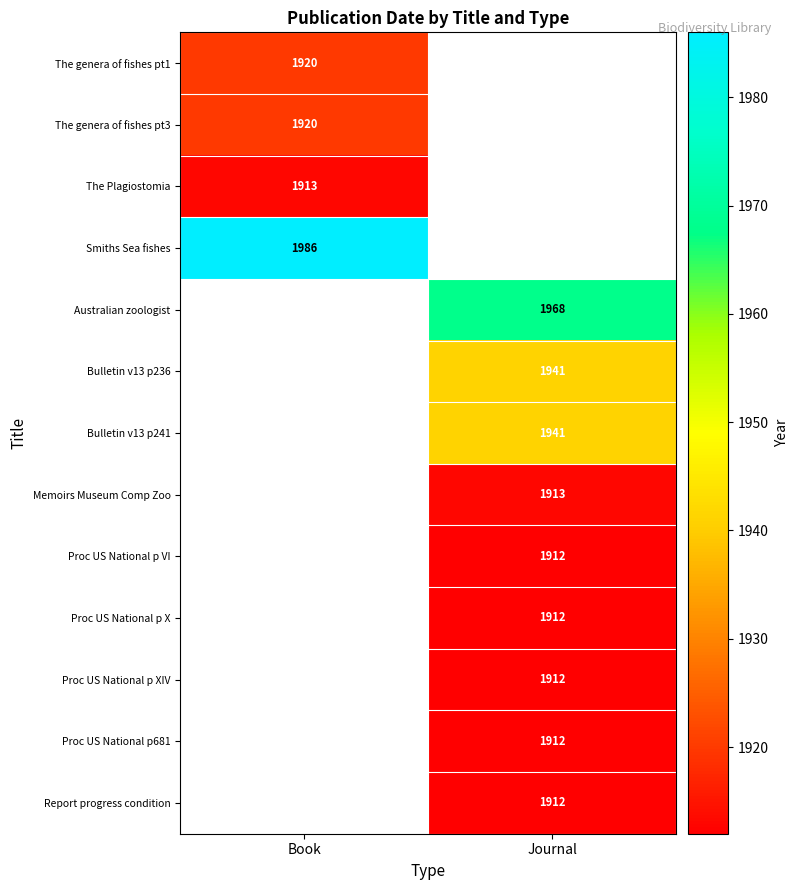

What is the smallest value displayed?

1912.0